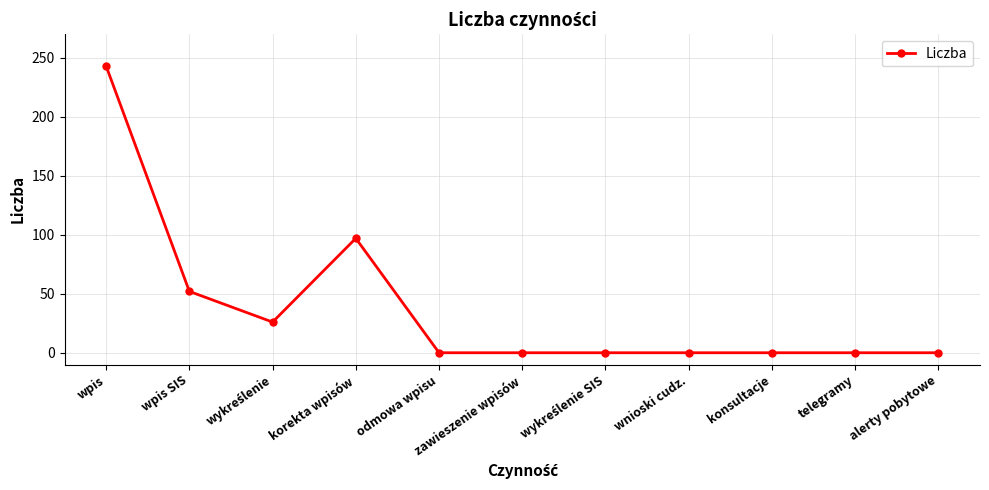

At which category does the data reach its first local peak?

korekta wpisów